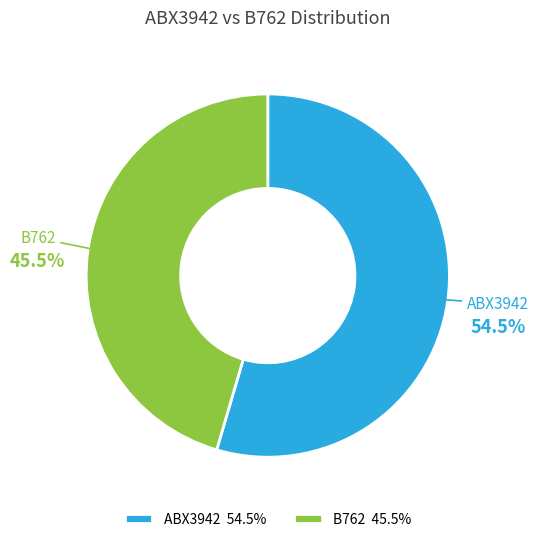

Which has a higher value, ABX3942 or B762?

ABX3942